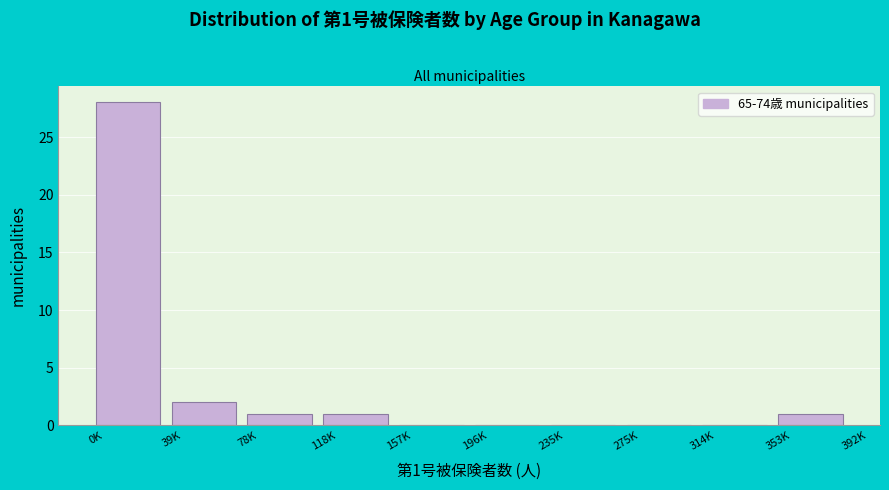

Reading right to left, list all the values displayed in this chart.

353K=1	314K=0	275K=0	235K=0	196K=0	157K=0	118K=1	78K=1	39K=2	0K=28